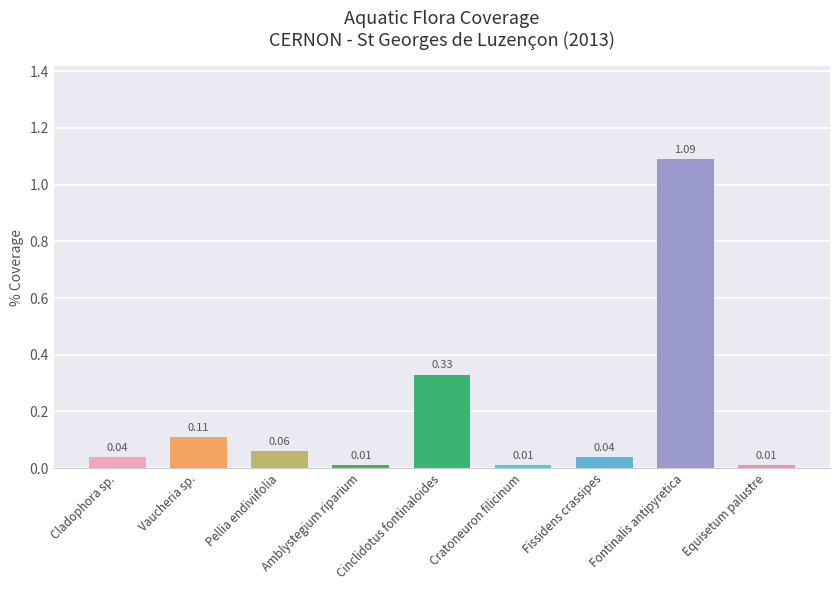

What is the label of the 8th bar from the right?

Vaucheria sp.